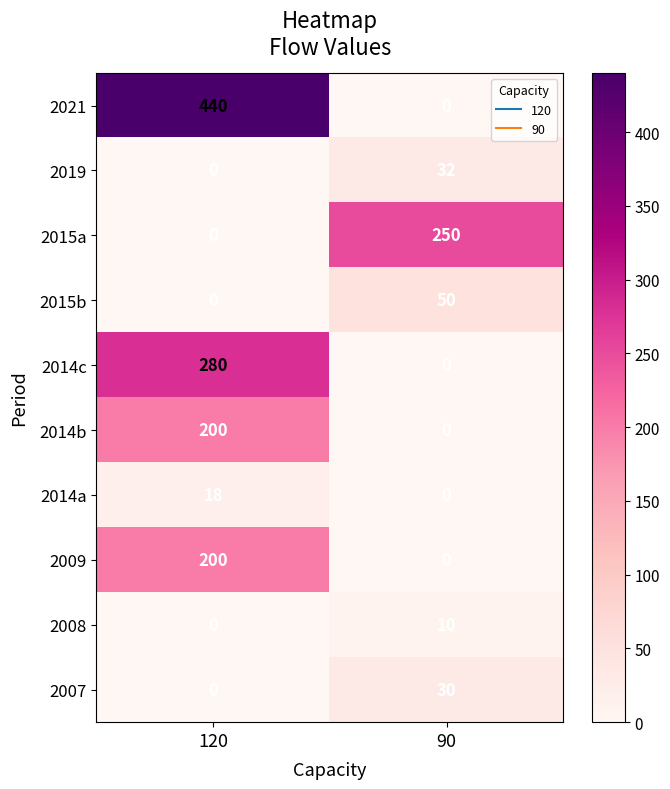

Where is 2015b nearest to the value 25?

120